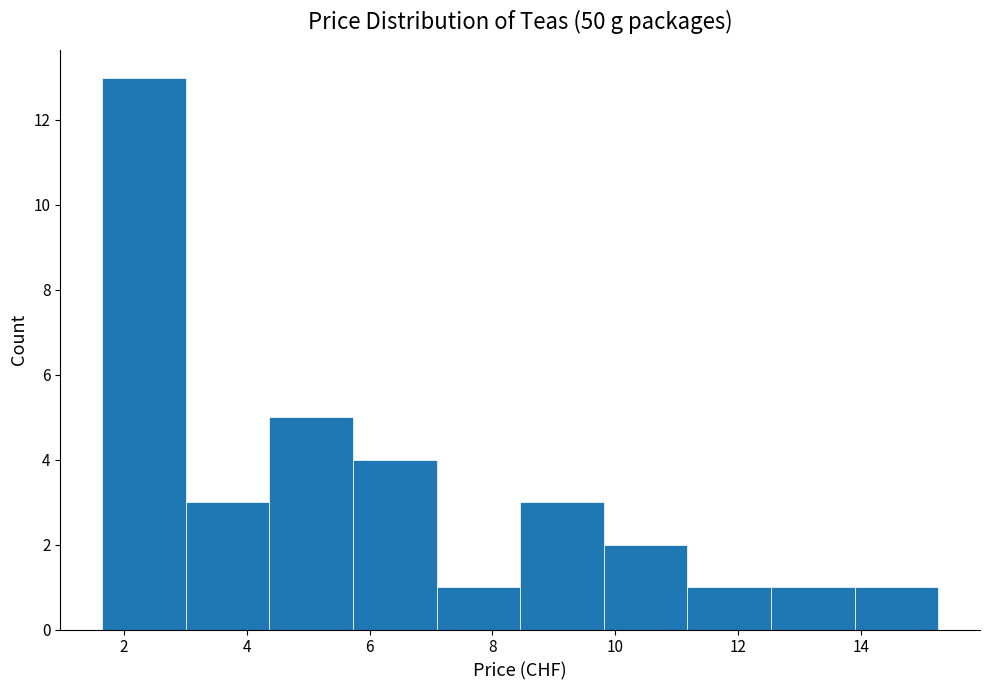

How tall is the bar that spans 7.0 to 8.4 on the x-axis? Neither the bar edges nor the heights are printed on the chart, so give them approximately, as read against the axes.

1